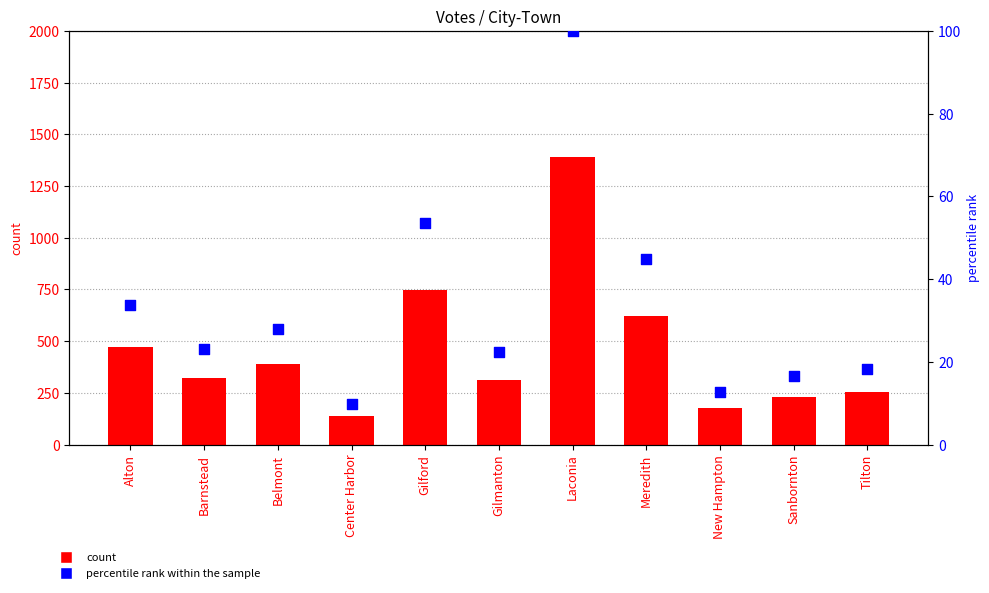

Which series reaches the minimum Y coordinate?

percentile rank within the sample